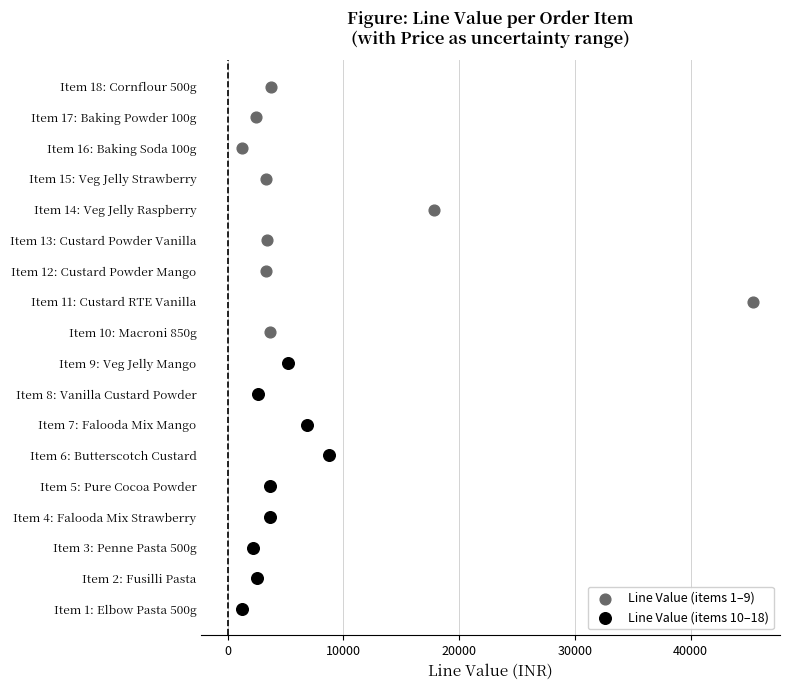

What are all the series names shown in the legend?

Line Value (items 1–9), Line Value (items 10–18)